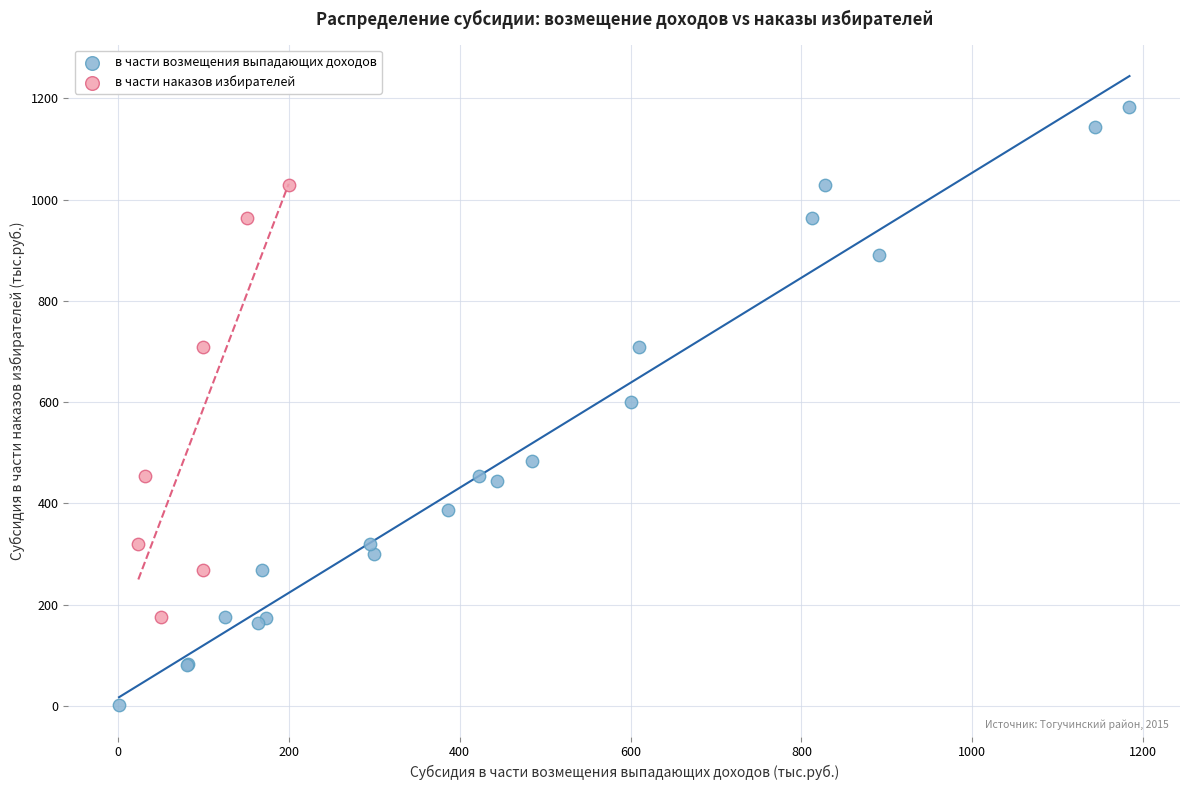

Which series has the widest spread of Y values?

в части возмещения выпадающих доходов